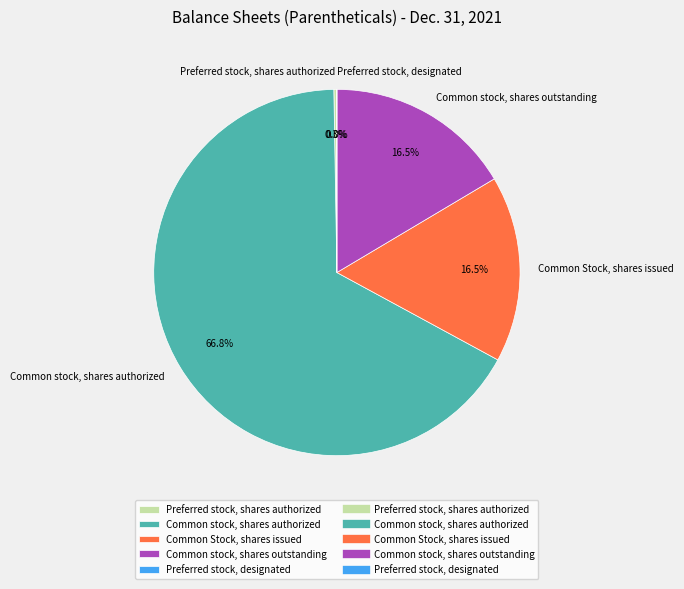

Which category has the biggest portion of the pie?

Common stock, shares authorized